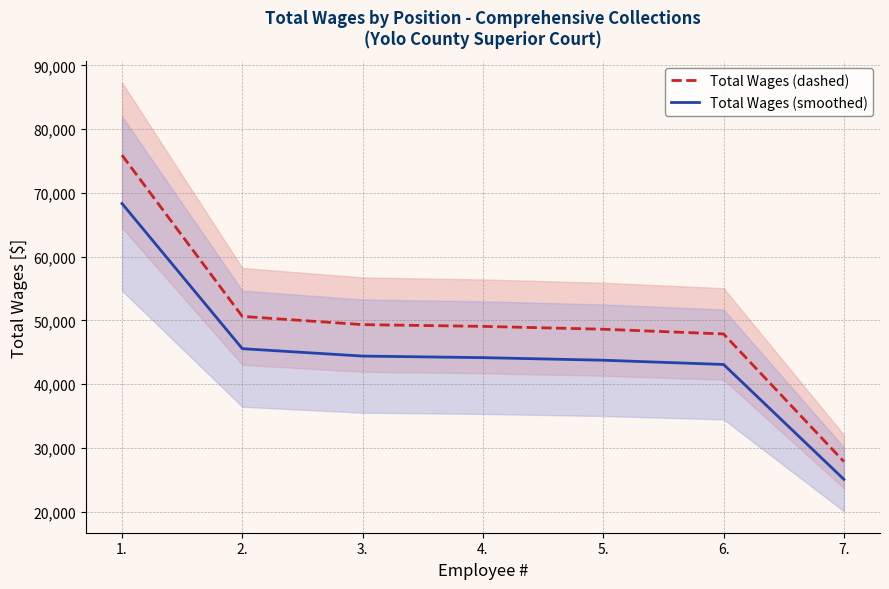

Reading right to left, transcribe all the data shown in this chart.

Total Wages (dashed): 27843.0	47861.0	48603.0	49052.0	49325.0	50615.0	75914.0
Total Wages (smoothed): 25058.7	43074.9	43742.7	44146.8	44392.5	45553.5	68322.6